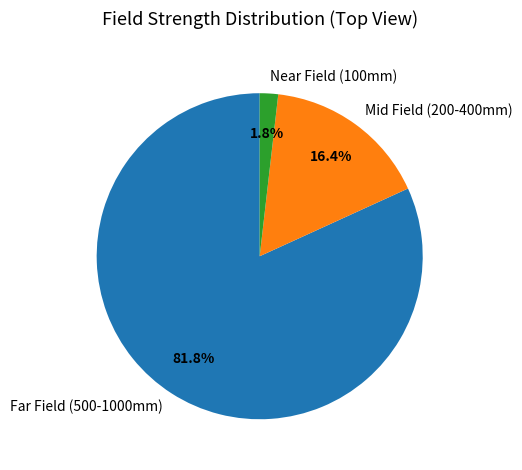

To the nearest percent, what is the difference between the largest and smallest slice percentages?

80%